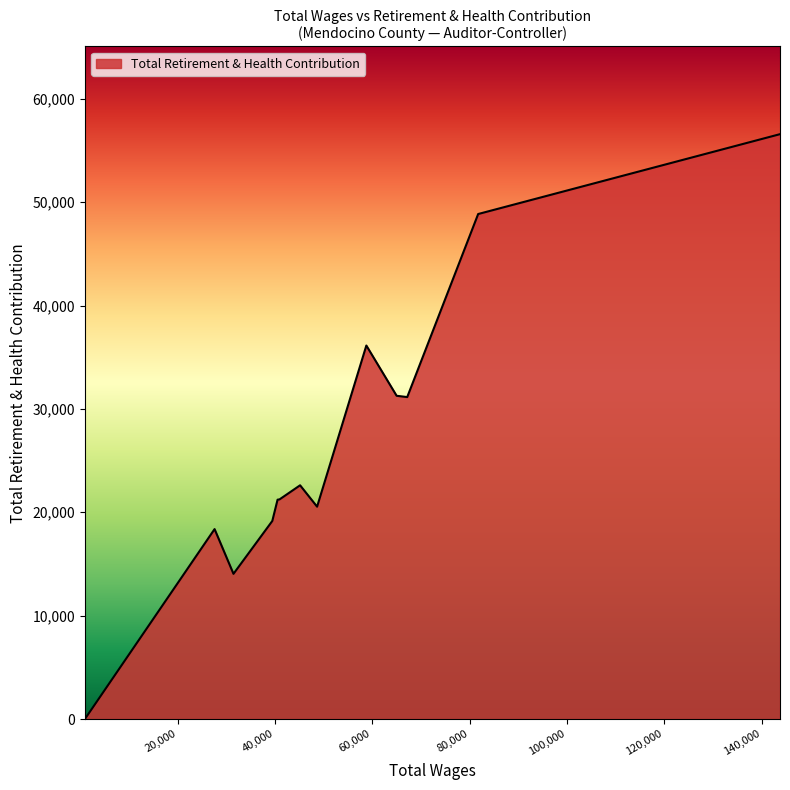

What is the maximum value shown in the chart?

56575